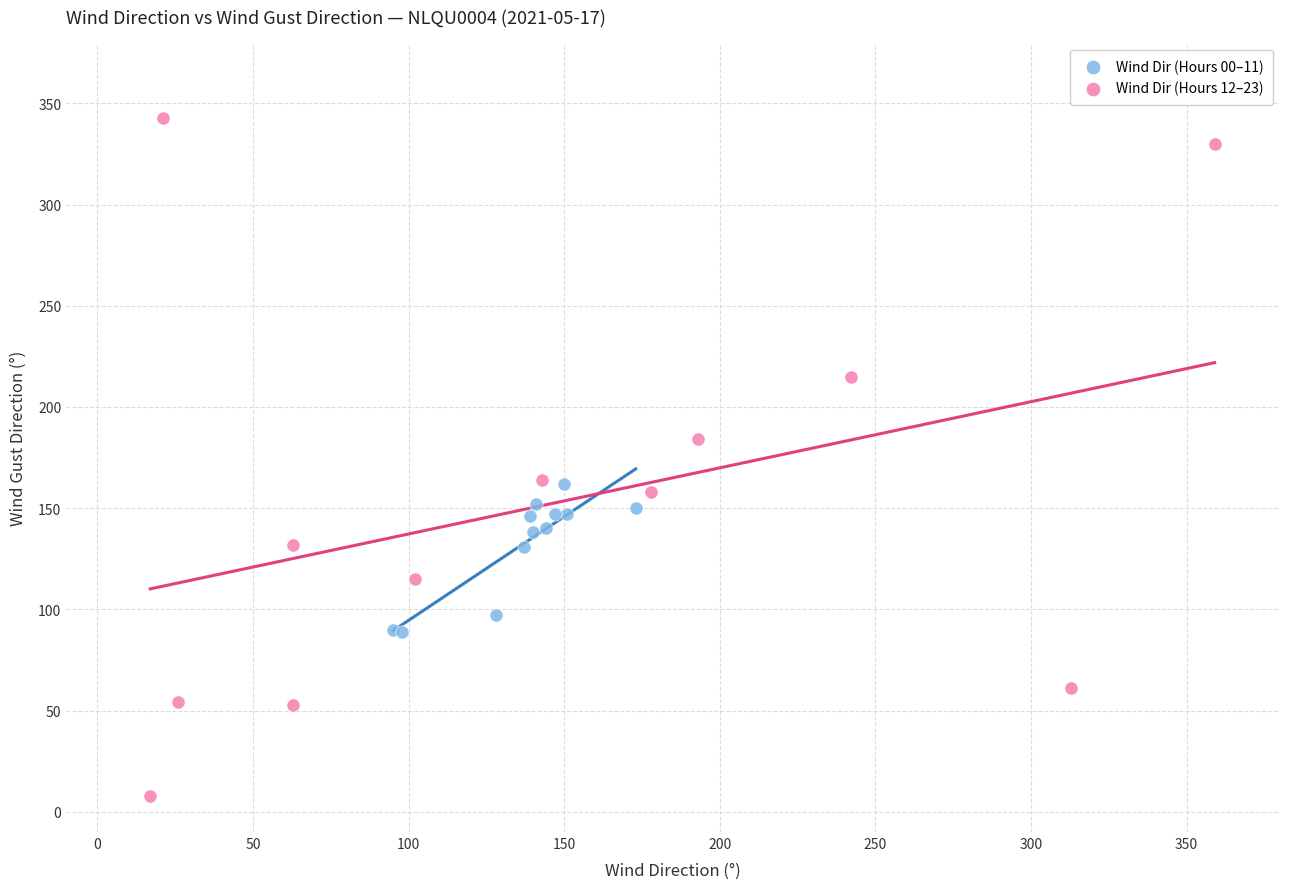

What are all the series names shown in the legend?

Wind Dir (Hours 00–11), Wind Dir (Hours 12–23)